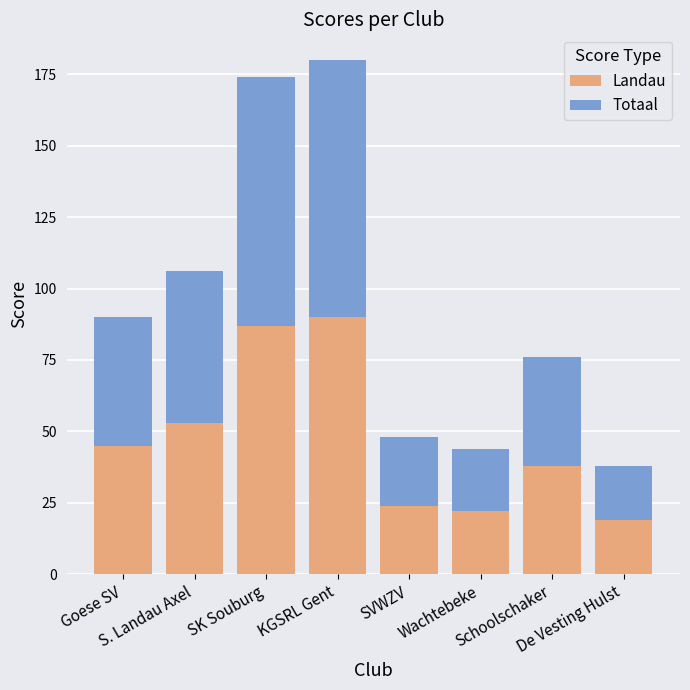

What is the average value of the Landau series?

47